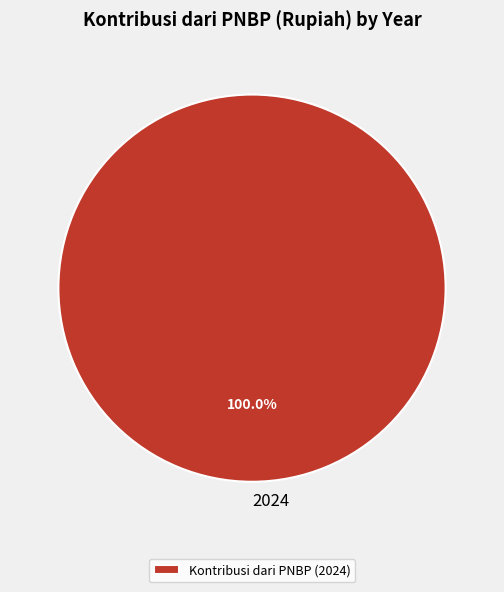

Does 2024 represent more than half of the total?

Yes